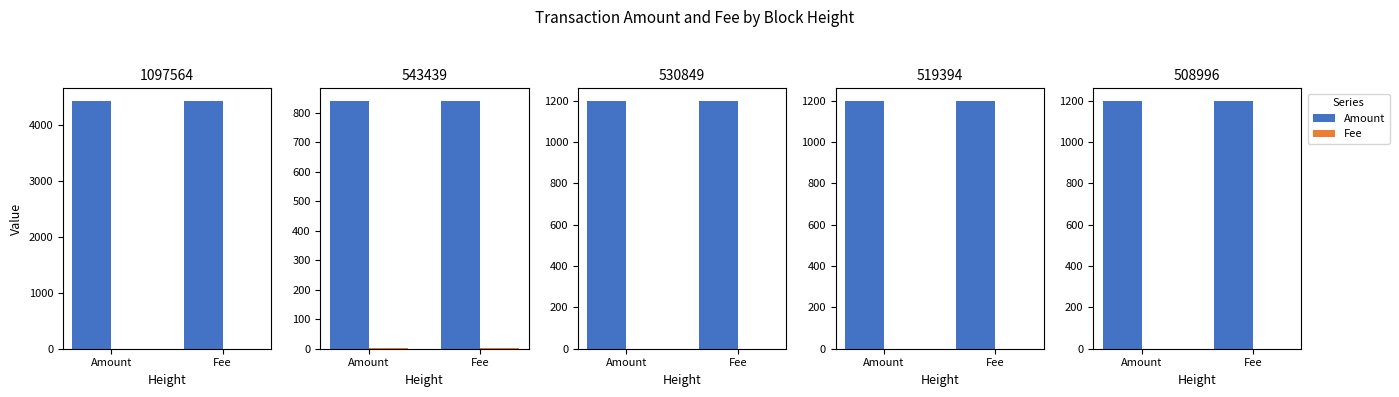

Which has a higher value, Fee or Amount?

Fee